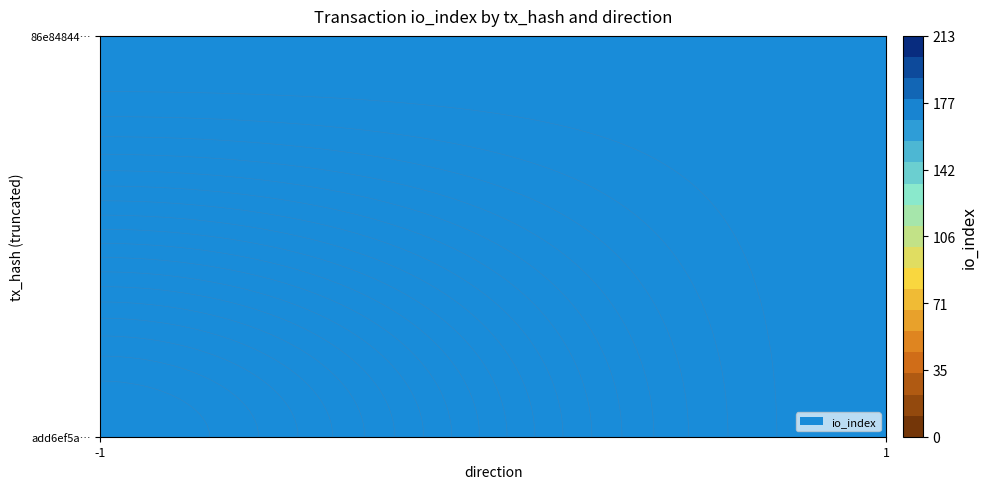

What is the difference between the highest and lowest values at direction?

2